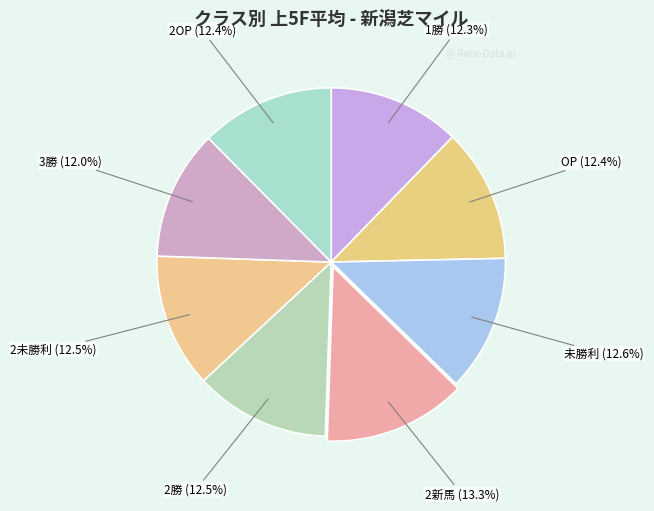

Does OP represent more than half of the total?

No